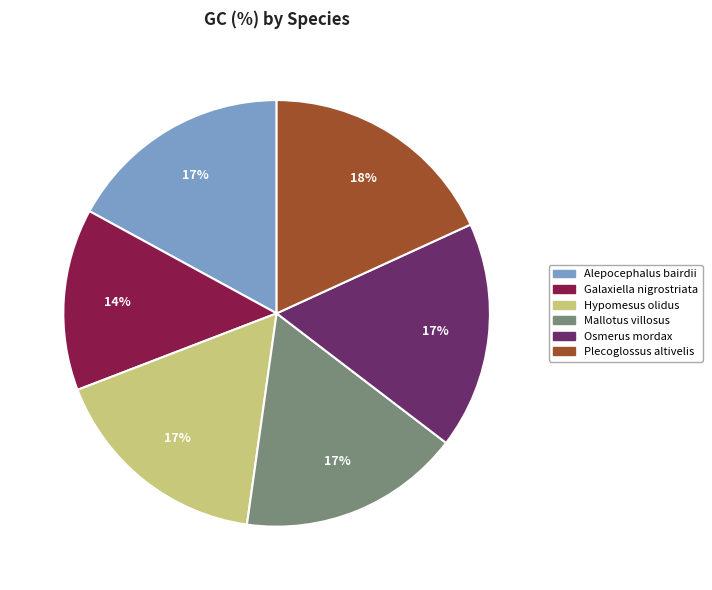

To the nearest percent, what is the difference between the Galaxiella nigrostriata and Plecoglossus altivelis slice percentages?

4%